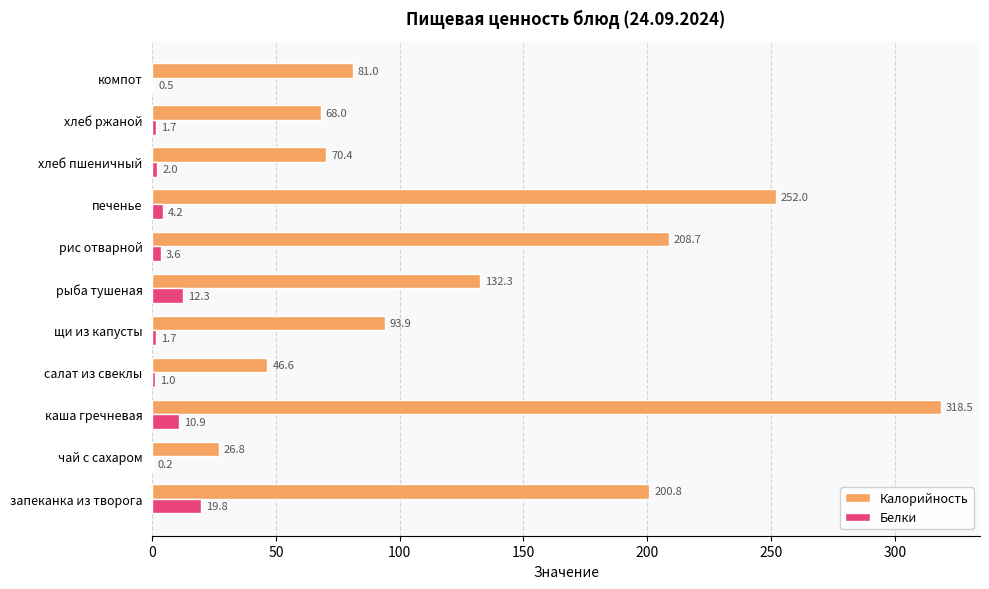

At which category is the sum across all series the highest?

каша гречневая